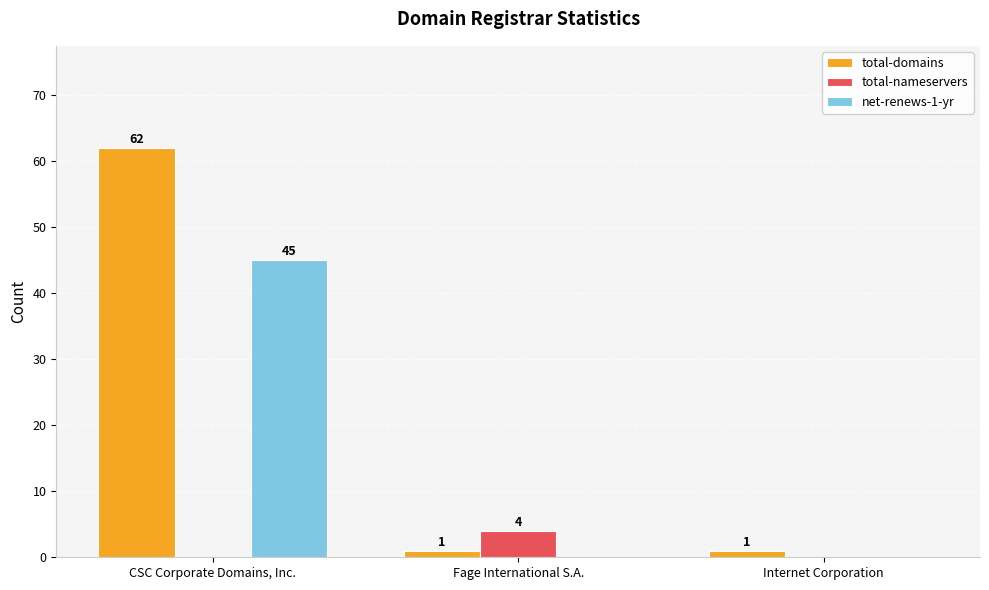

What value does the total-nameservers series have at Fage International S.A.?

4